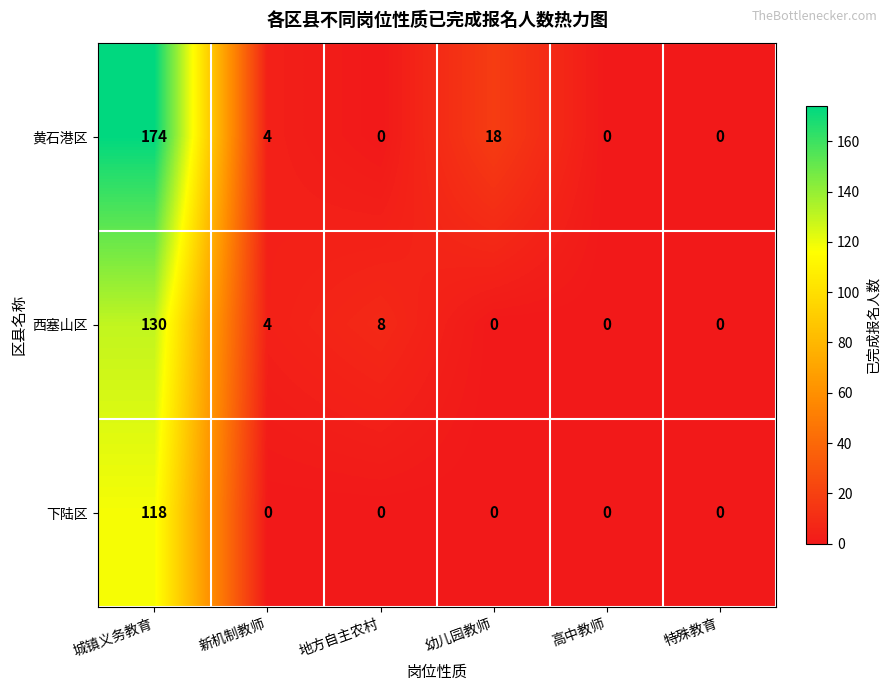

Which label corresponds to the largest value in the chart?

城镇义务教育